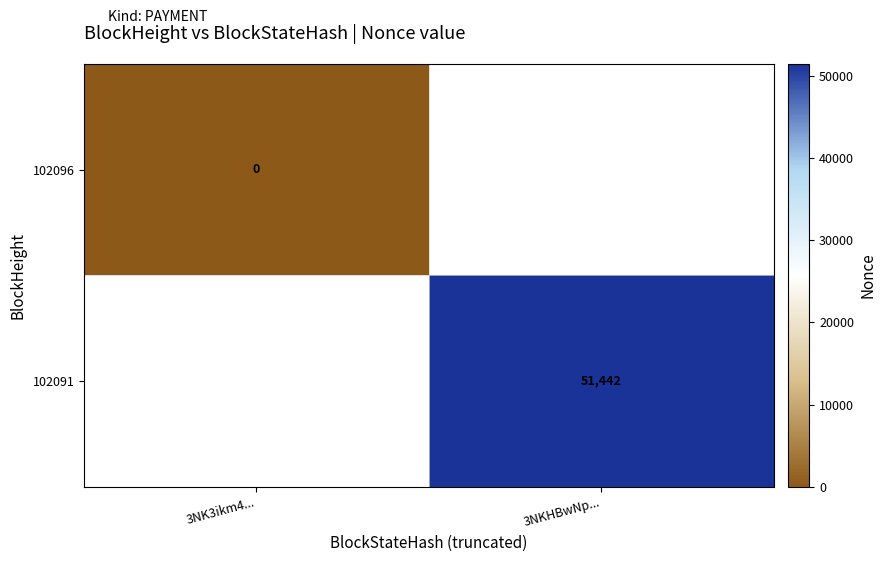

Which has a higher value, 3NK3ikm4... or 3NKHBwNp...?

3NKHBwNp...